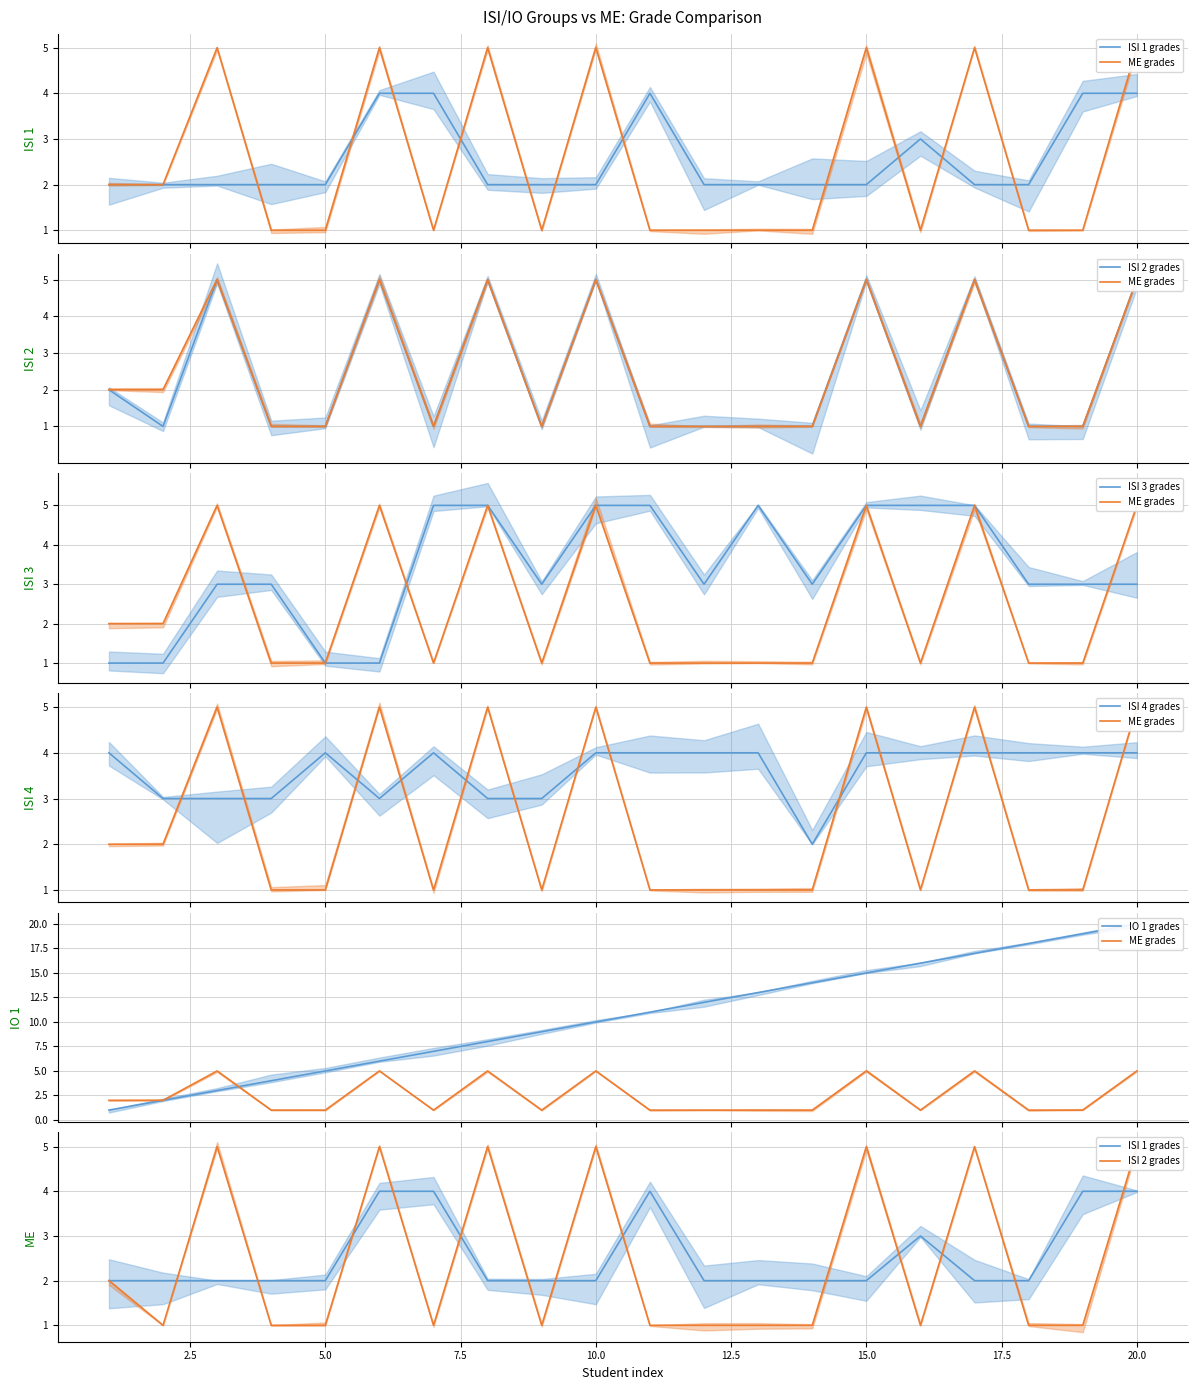

List the series in order of their peak value, highest first.

IO 1 grades, ME grades, ISI 2 grades, ISI 3 grades, ISI 1 grades, ISI 4 grades